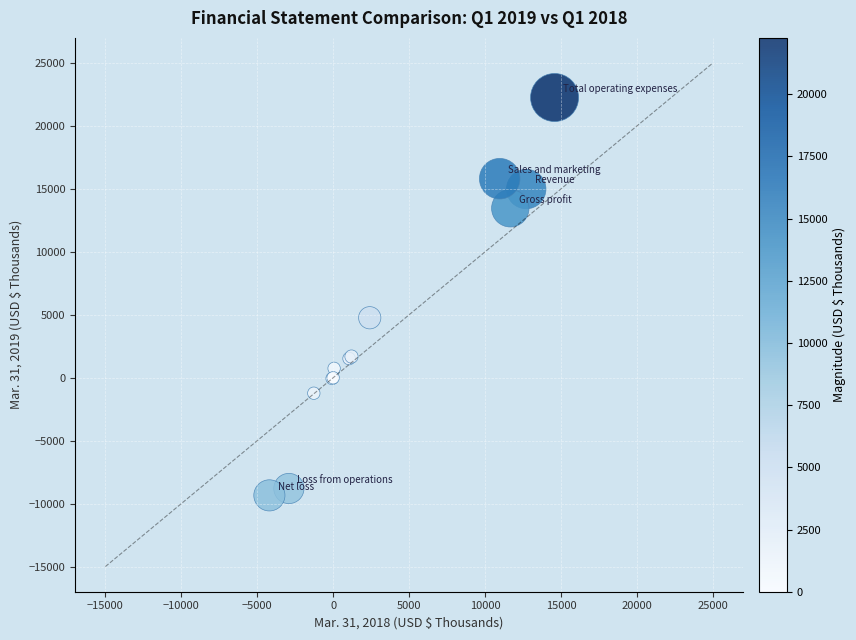

What Y value in the scatter plot is closest to 6459?

4766.0